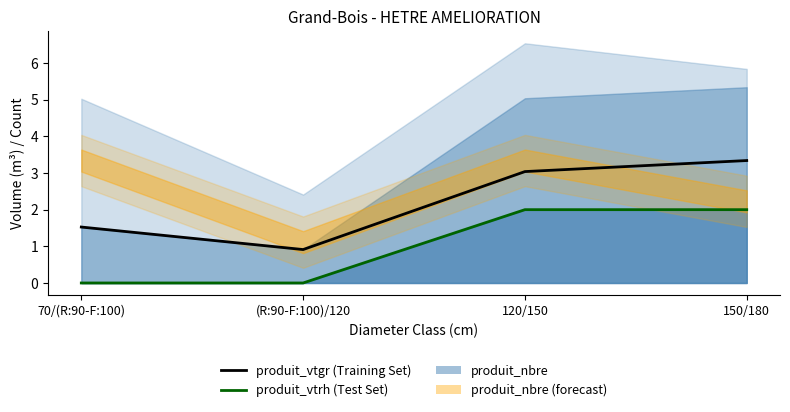

Between 70/(R:90-F:100) and 150/180, which series saw the biggest shift?

produit_vtrh (line)